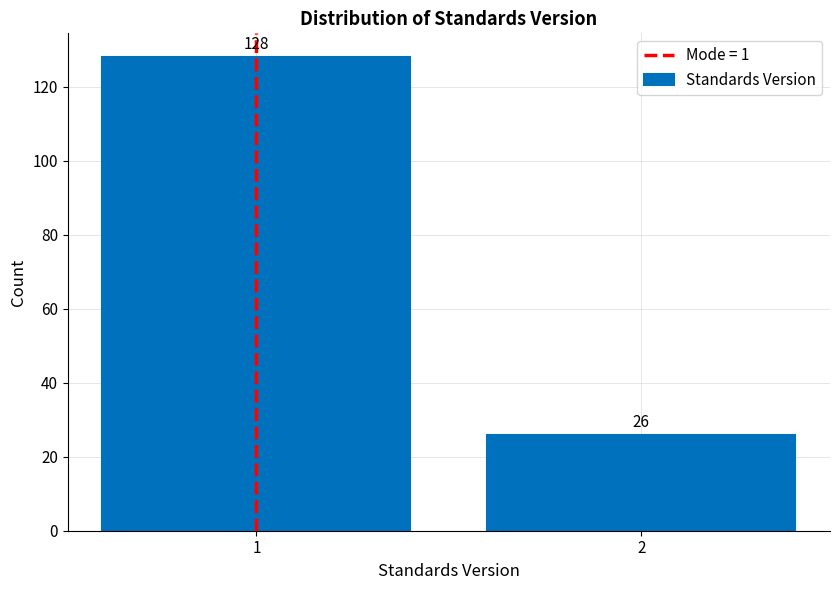

Reading left to right, what are all the values shown in this chart?

1=128	2=26